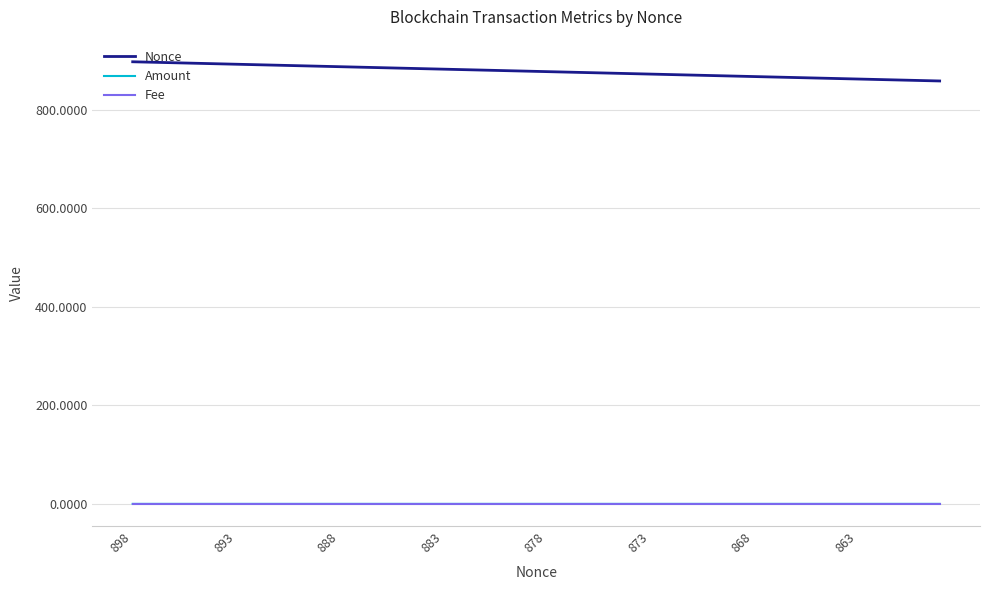

Which series has the widest spread of values?

Nonce